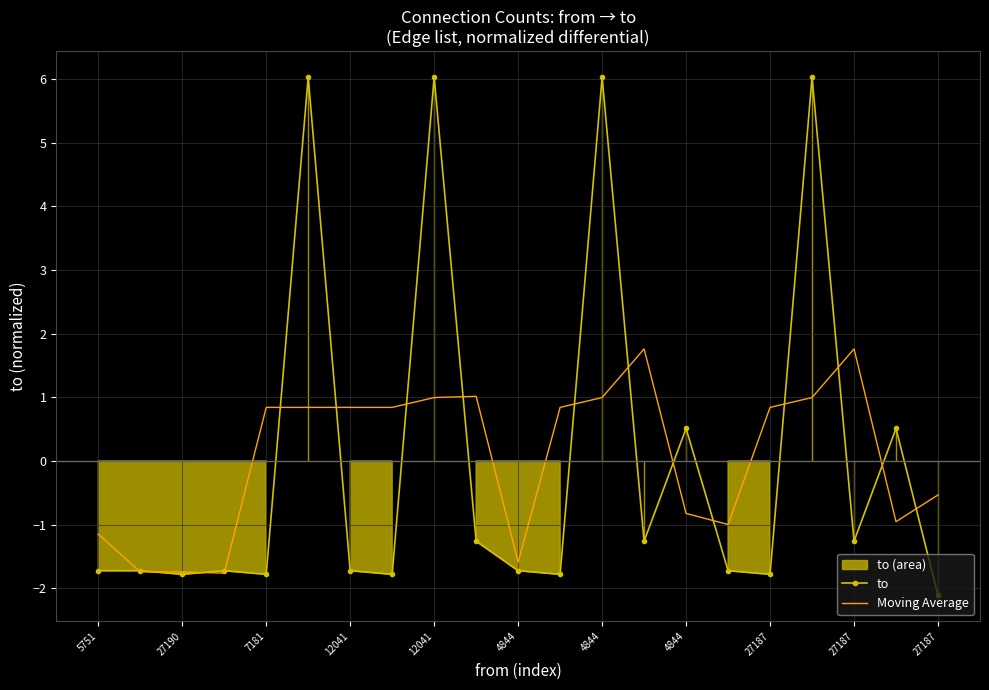

How many times do to and Moving Average cross each other?

16